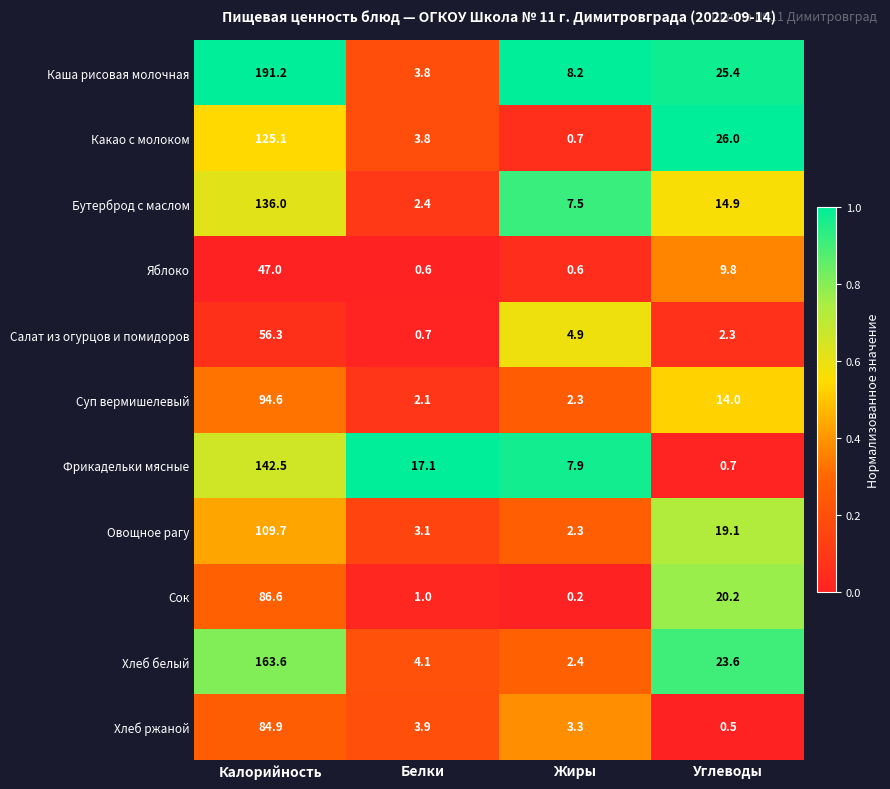

Which series changed the most between Белки and Жиры?

Фрикадельки мясные